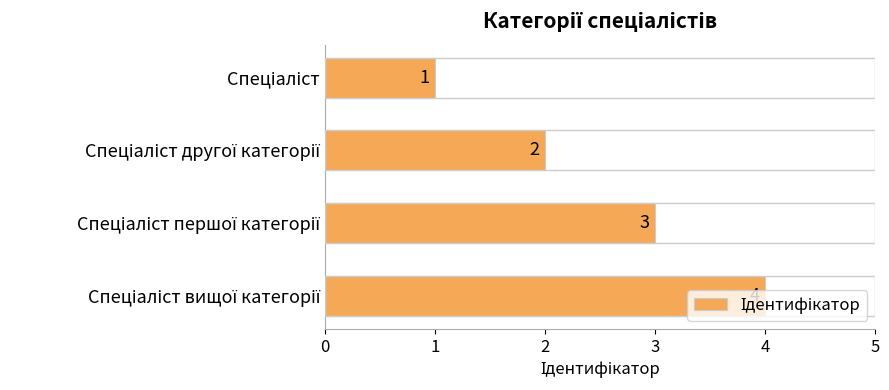

What is the difference between the maximum and minimum values?

3